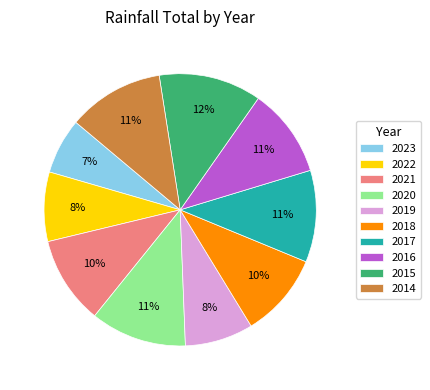

To the nearest percent, what is the combined percentage of 2017 and 2015?

23%